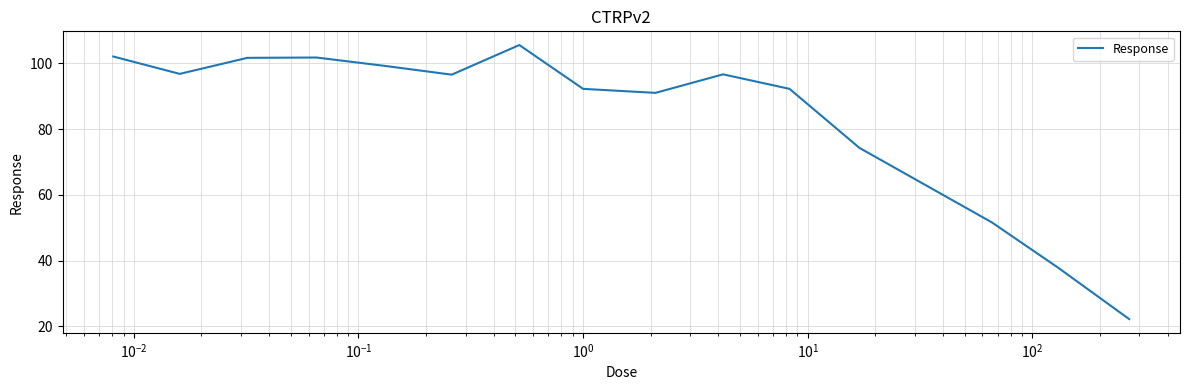

What is the minimum value shown in the chart?

22.2